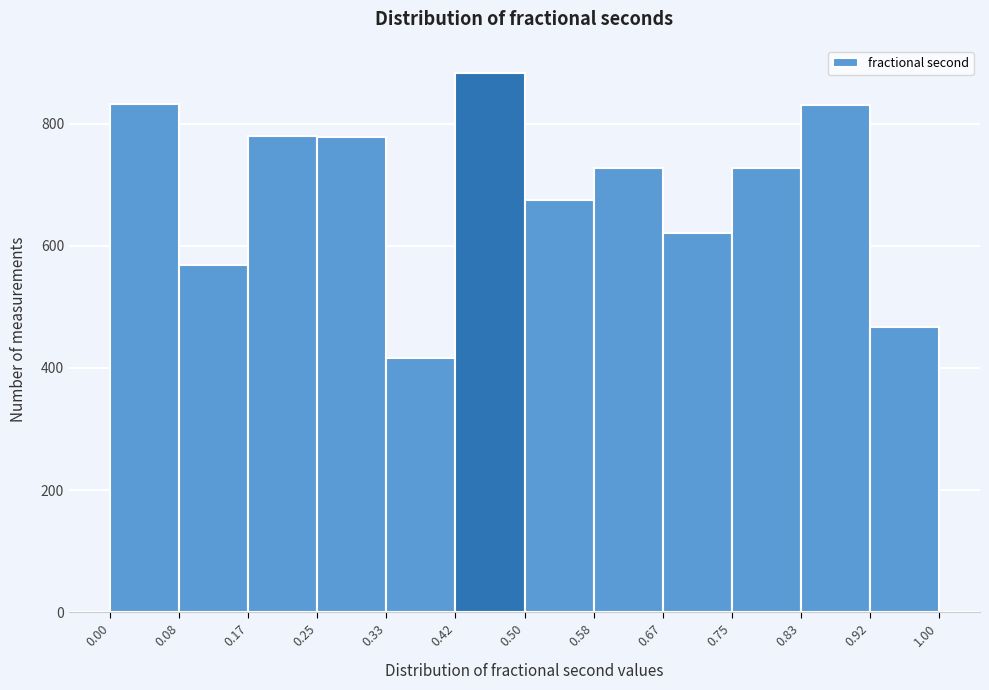

Reading left to right, list every bar in this chart as the range it spans on the x-axis followed by its height. The values are not printed on the chart, so give them approximately, as read against the axis.

0.00 to 0.08: 840
0.08 to 0.17: 560
0.17 to 0.25: 780
0.25 to 0.33: 780
0.33 to 0.42: 420
0.42 to 0.50: 880
0.50 to 0.58: 680
0.58 to 0.67: 720
0.67 to 0.75: 620
0.75 to 0.83: 720
0.83 to 0.92: 840
0.92 to 1.00: 460